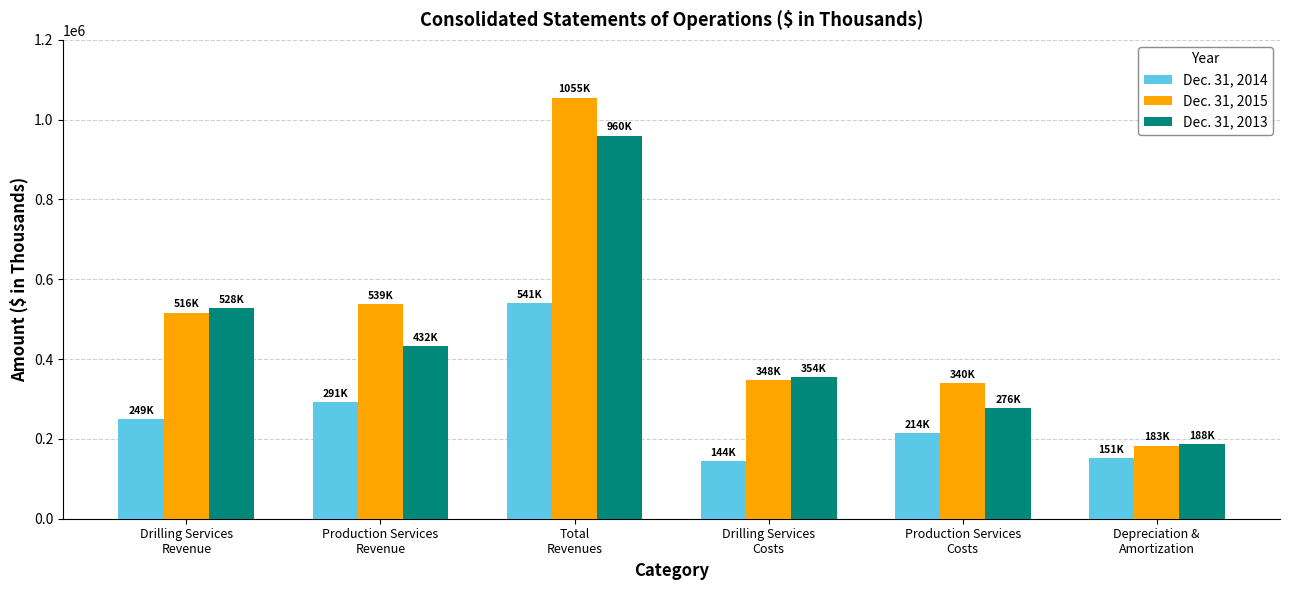

What is the minimum value for Dec. 31, 2014?

144196